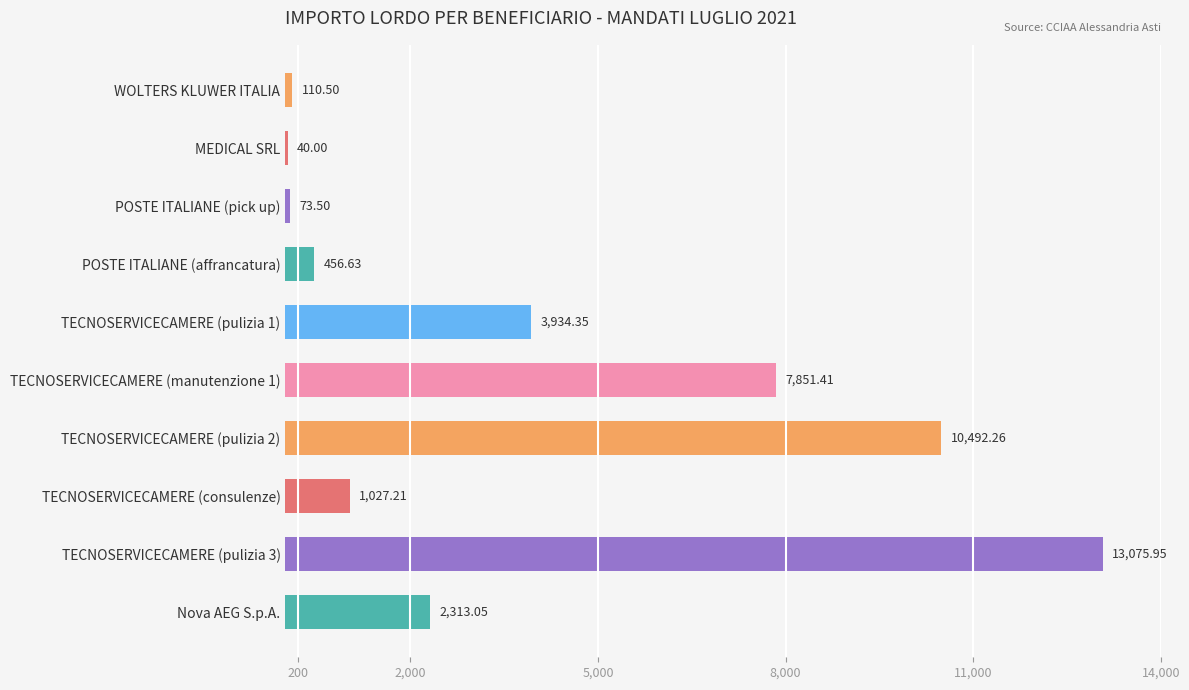

Between POSTE ITALIANE (pick up) and MEDICAL SRL, which is larger?

POSTE ITALIANE (pick up)